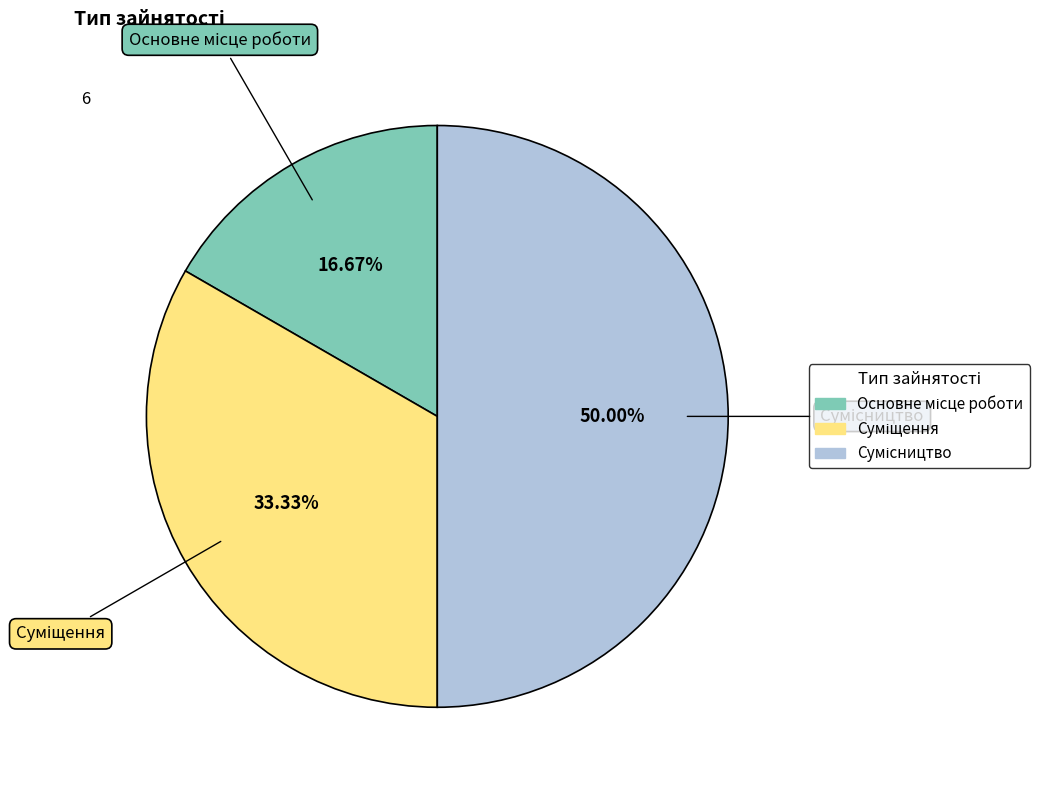

To the nearest percent, what is the combined percentage of Основне місце роботи and Сумісництво?

67%